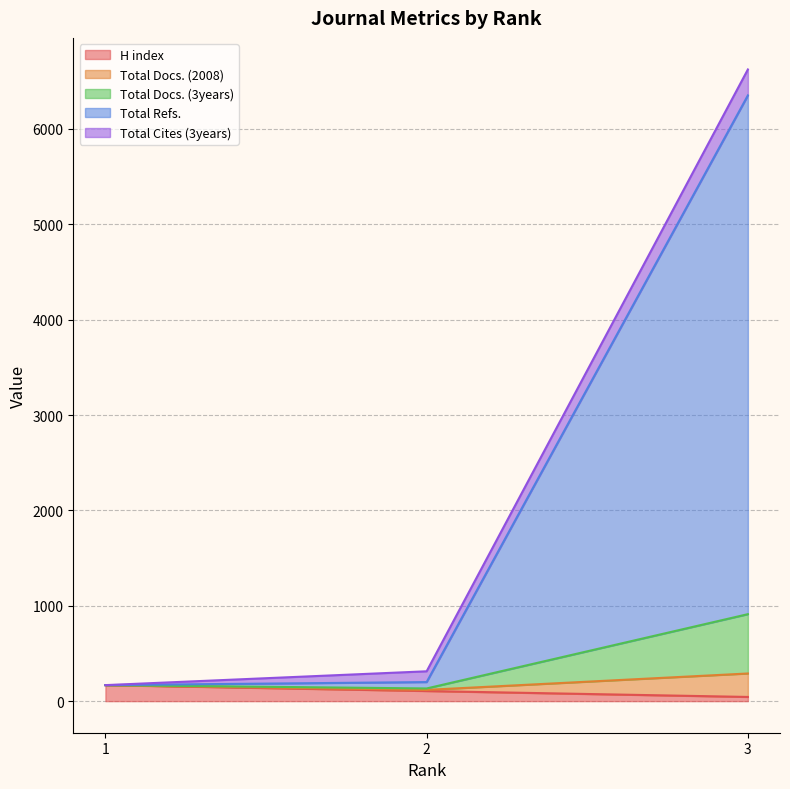

What is the maximum value for H index?

168